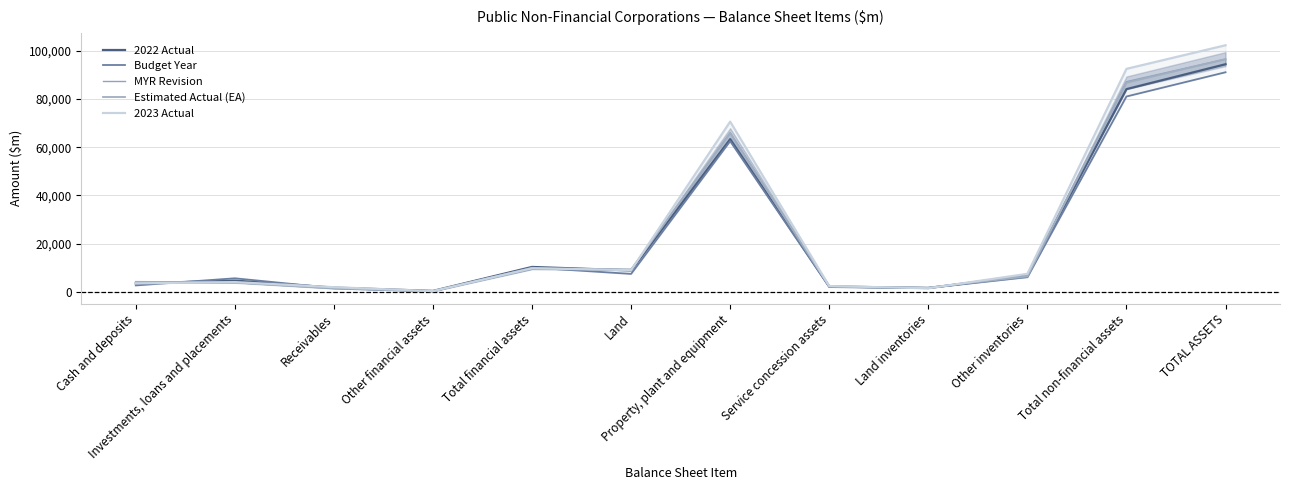

The Budget Year series shows 16480 at Total financial assets. True or false?

False